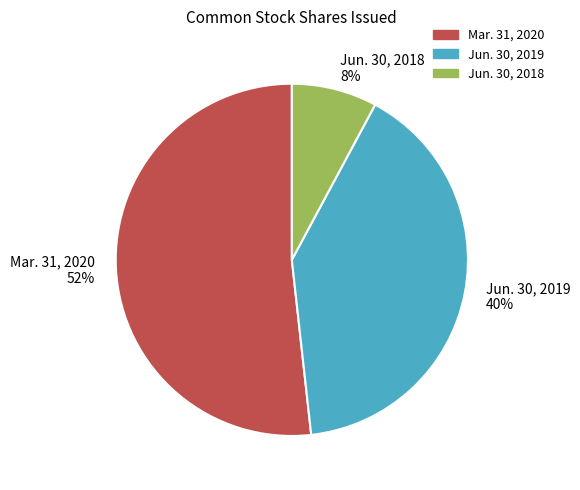

Count the number of slices in the pie.

3